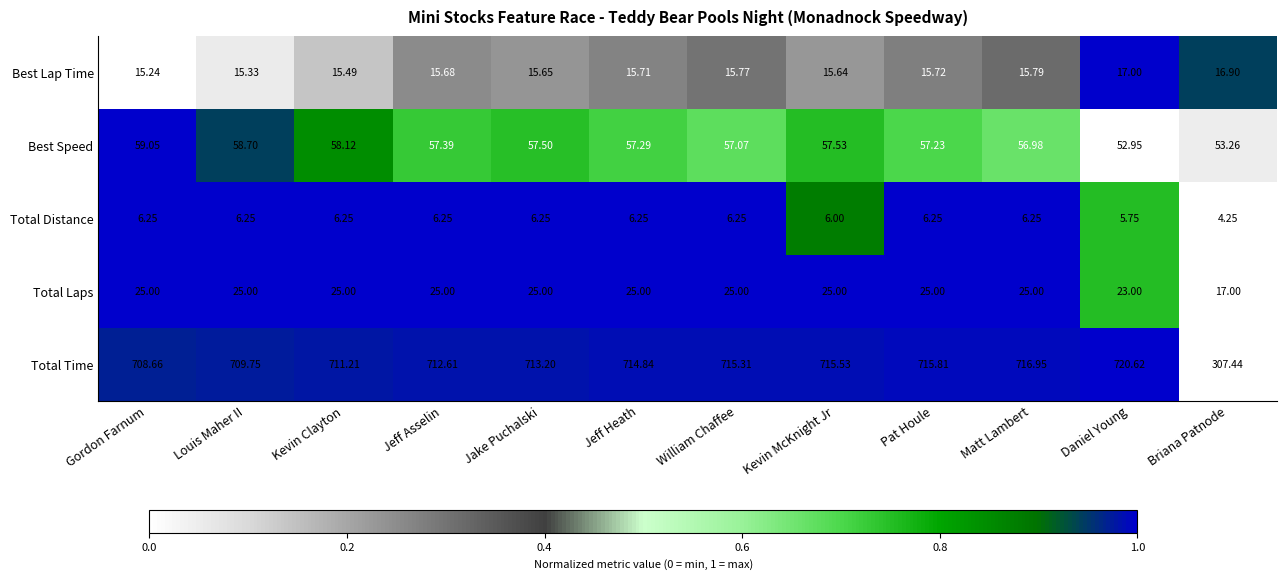

What is the total value across all series at Matt Lambert?

821.0